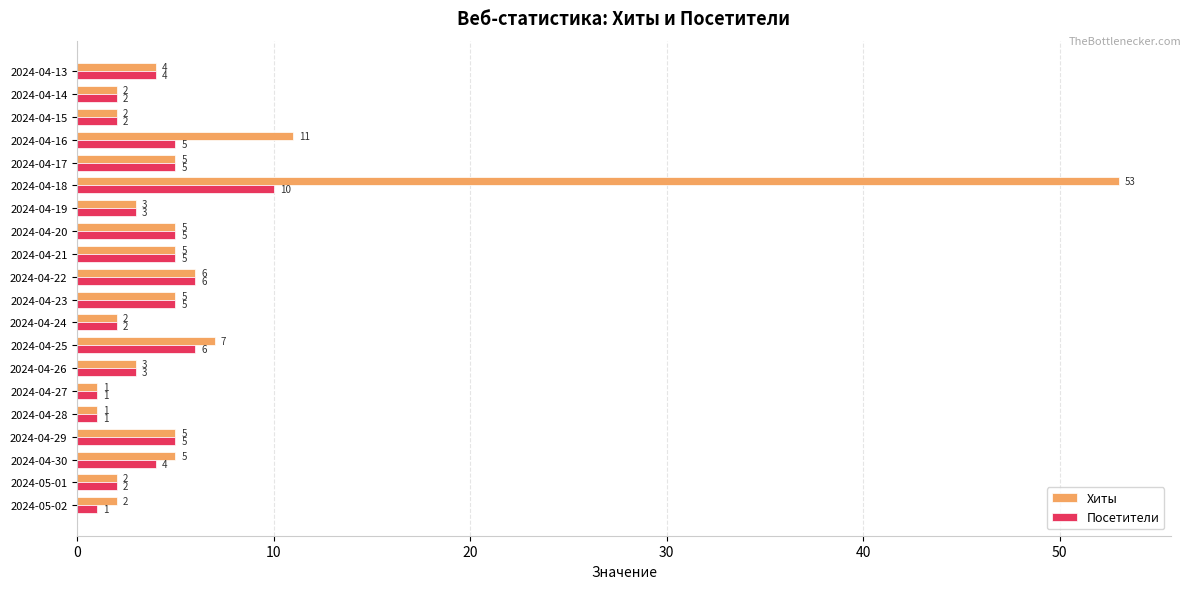

What are all the series names shown in the legend?

Хиты, Посетители